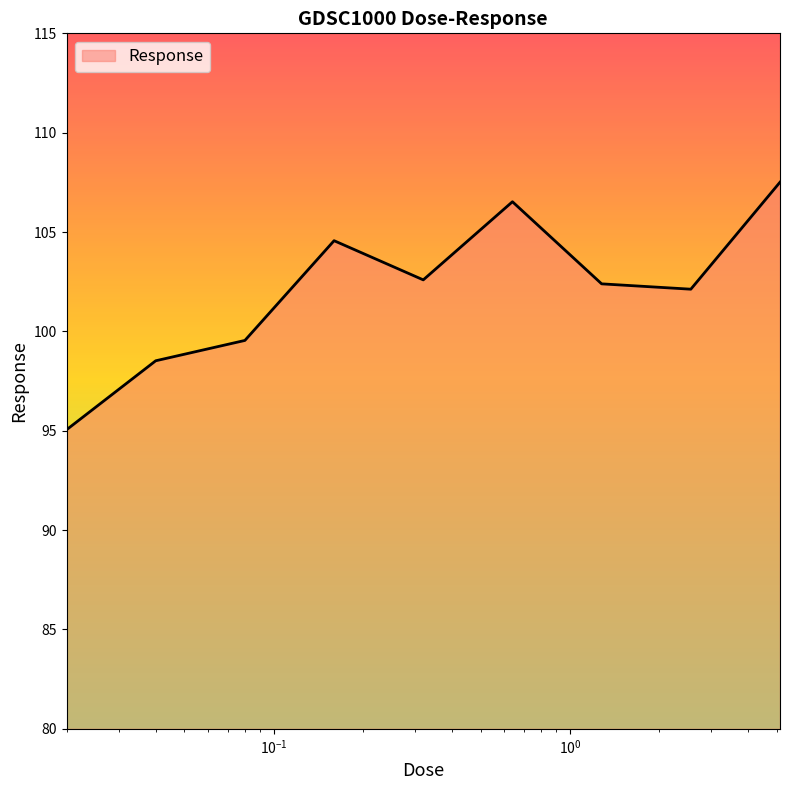

What is the greatest value displayed?

107.5